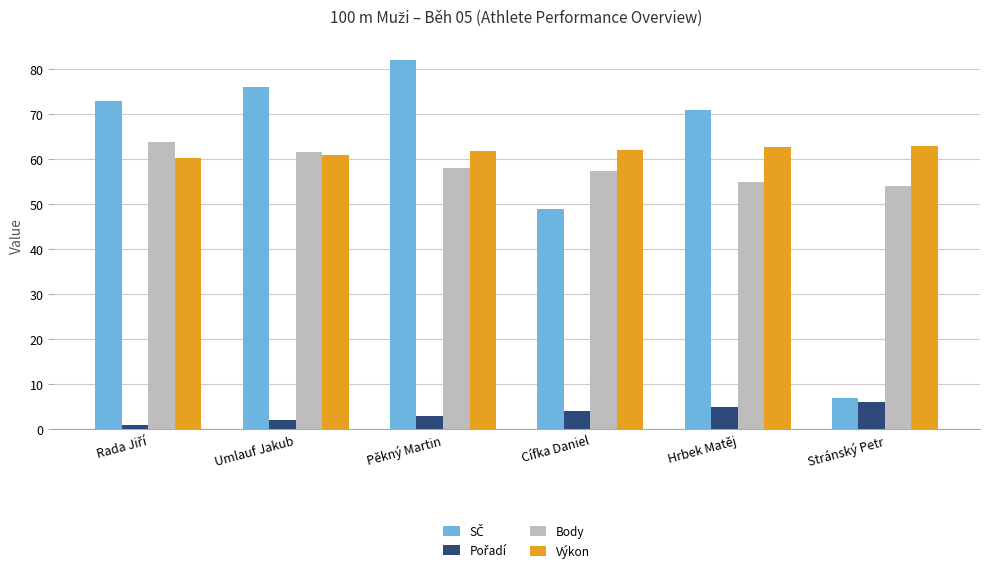

What is the average value of the Body series?

58.3